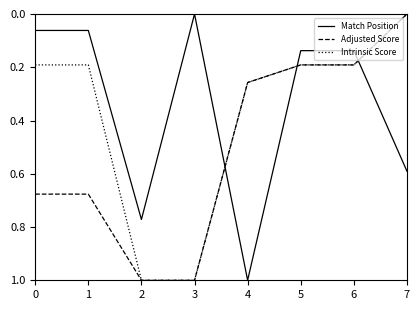

Between 0 and 5, which series saw the biggest shift?

Adjusted Score